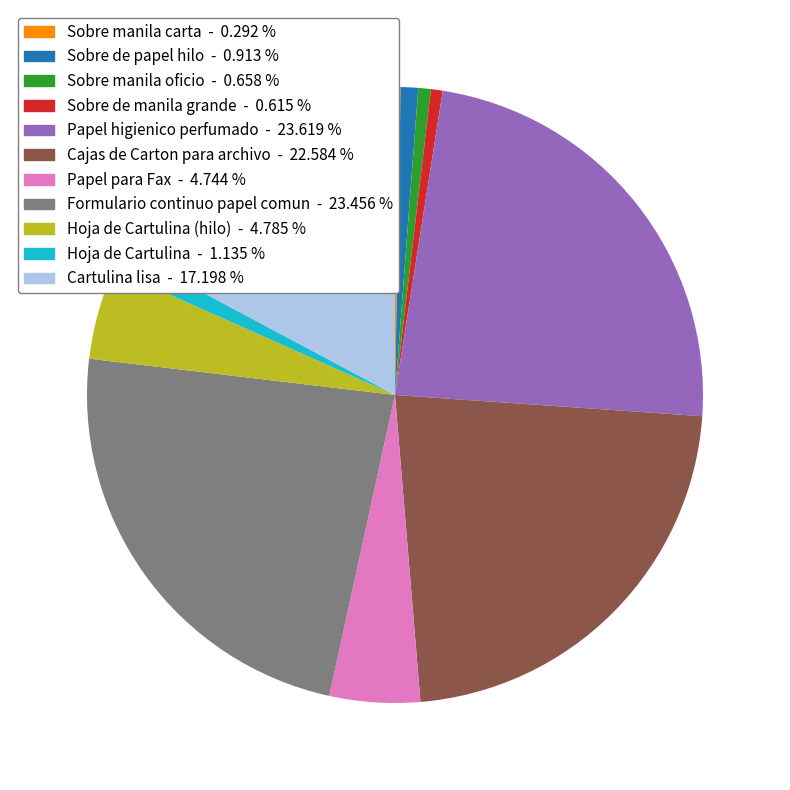

Is there a majority slice in this chart?

No